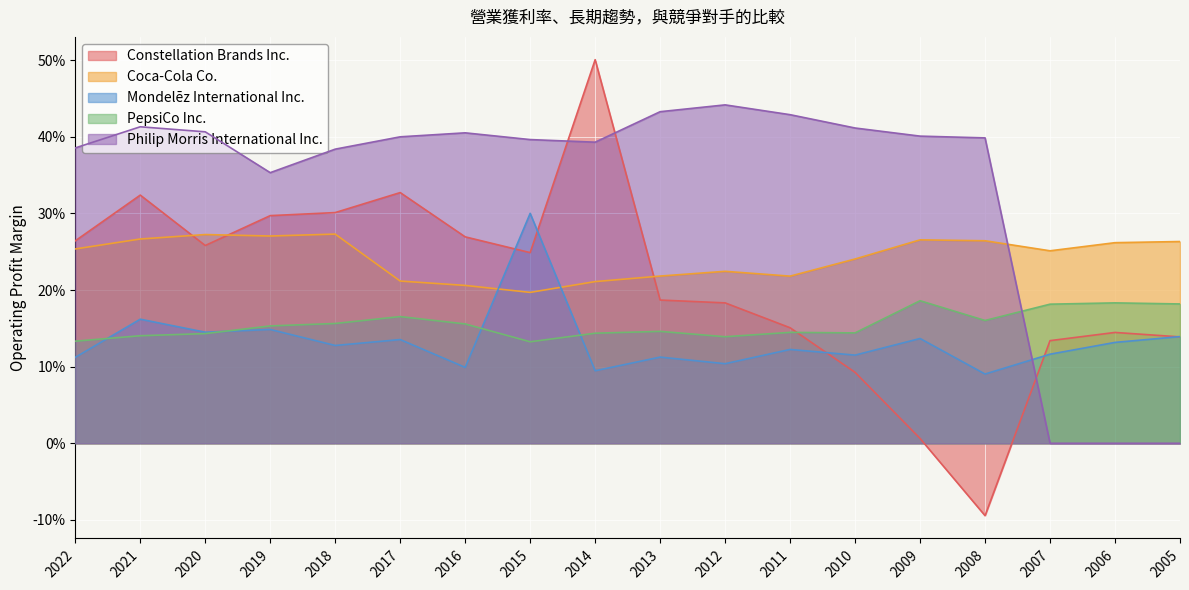

Is it true that PepsiCo Inc. equals 0.2 at 2012?

False